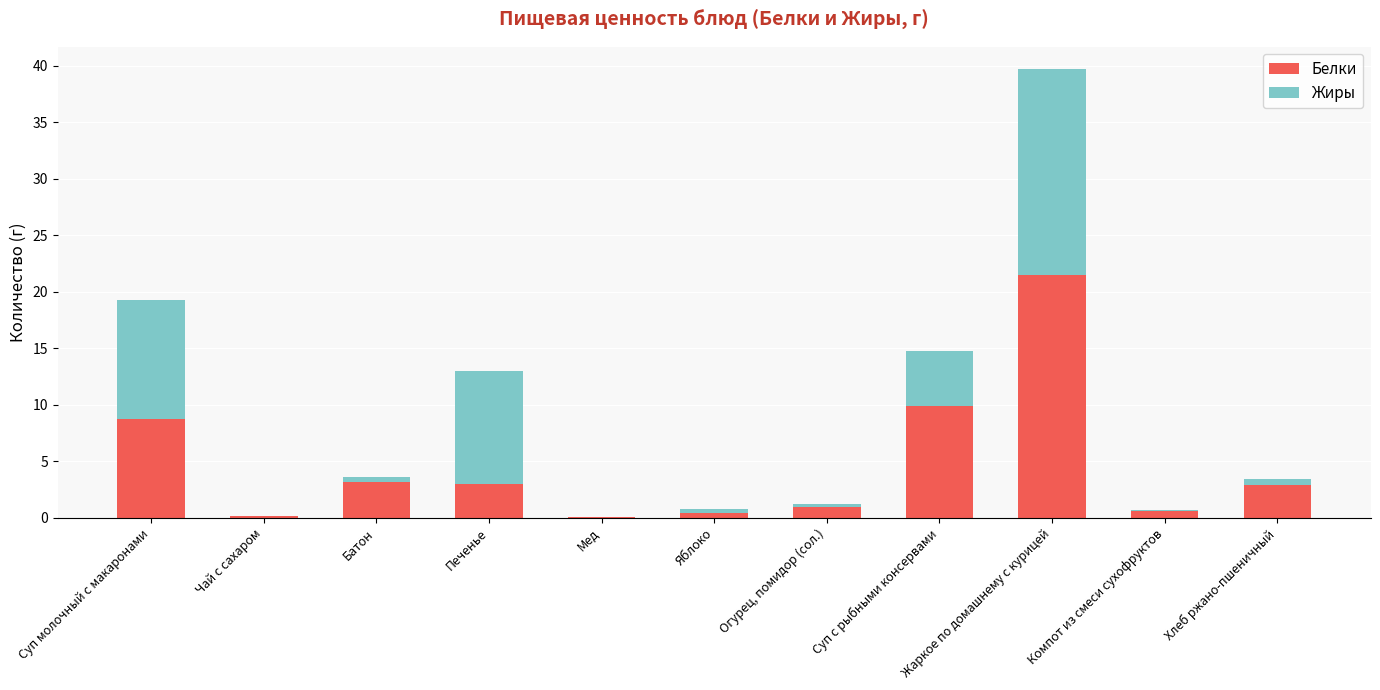

Where does the Белки series first go above 2?

Суп молочный с макаронами